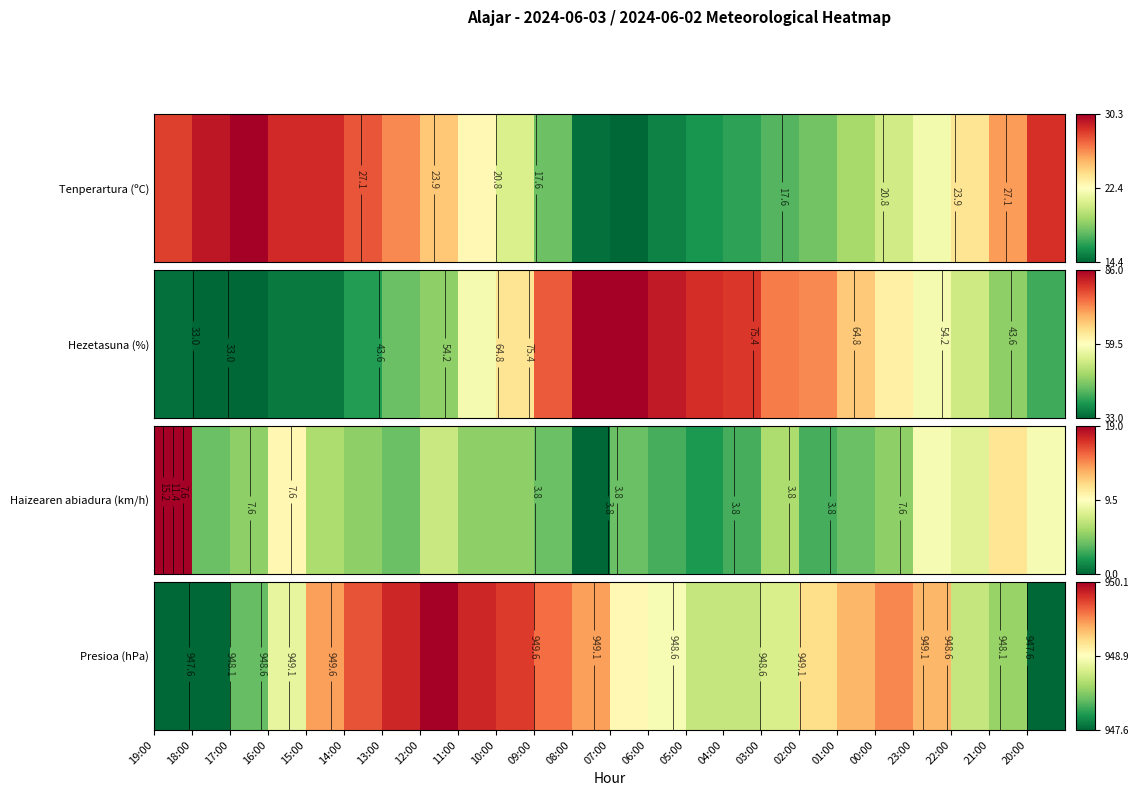

What is the difference between the second highest and minimum values?

0.9